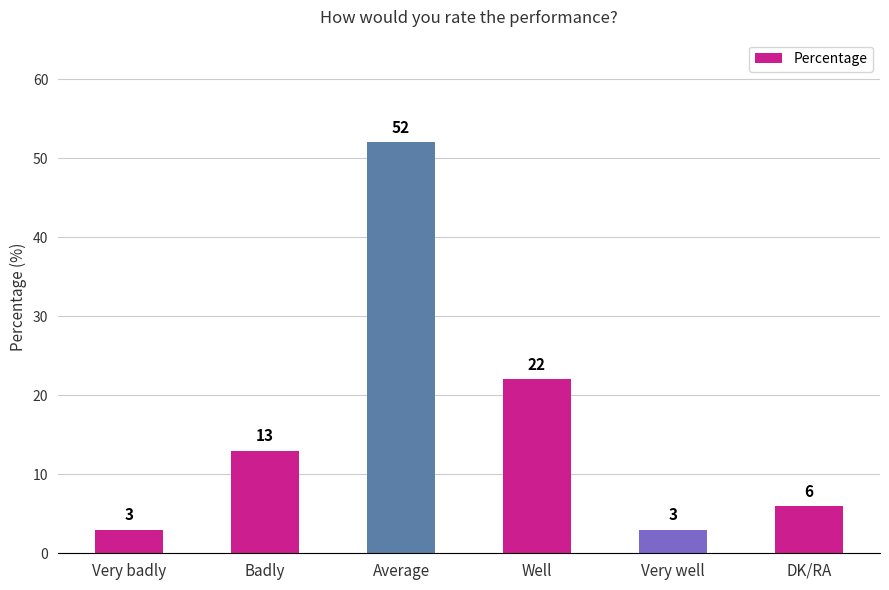

The chart shows a value of 7 at Badly. True or false?

False